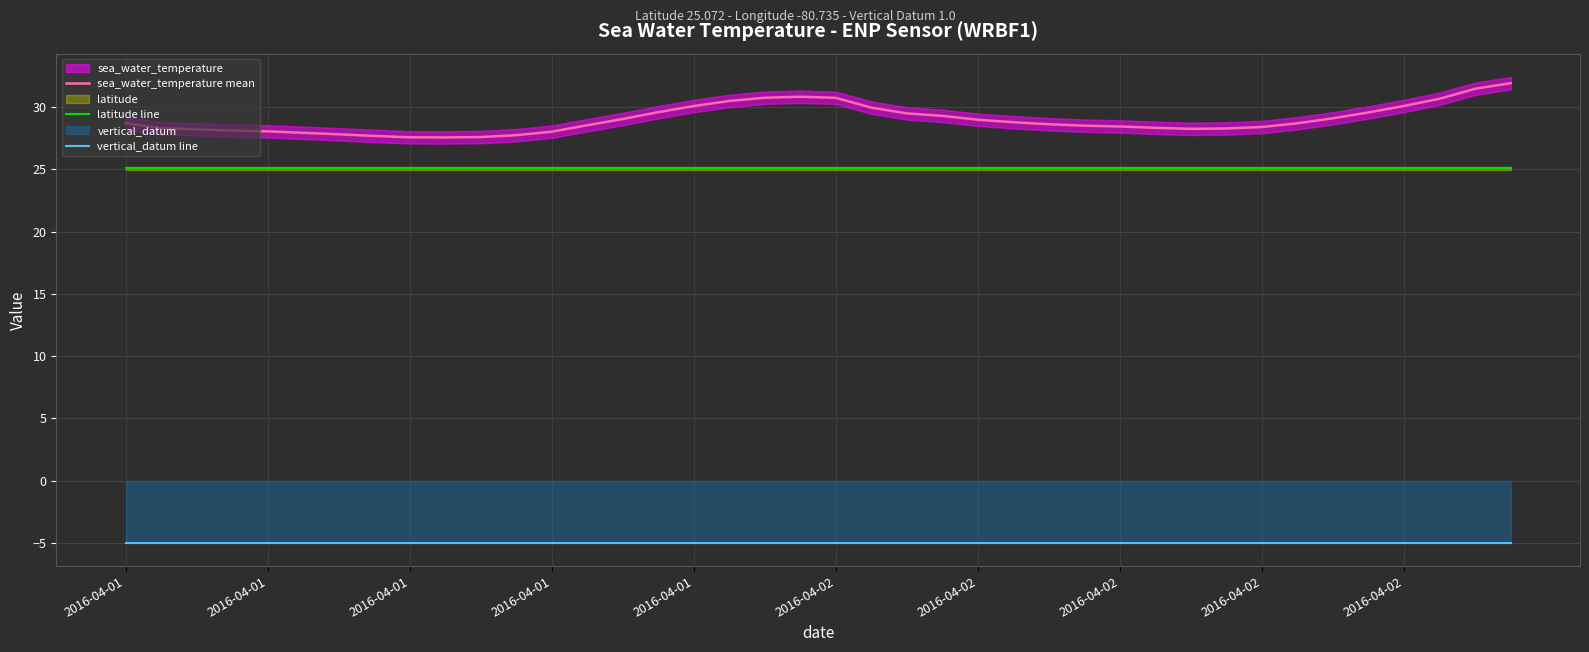

True or false: latitude line and sea_water_temperature mean cross at least once.

False